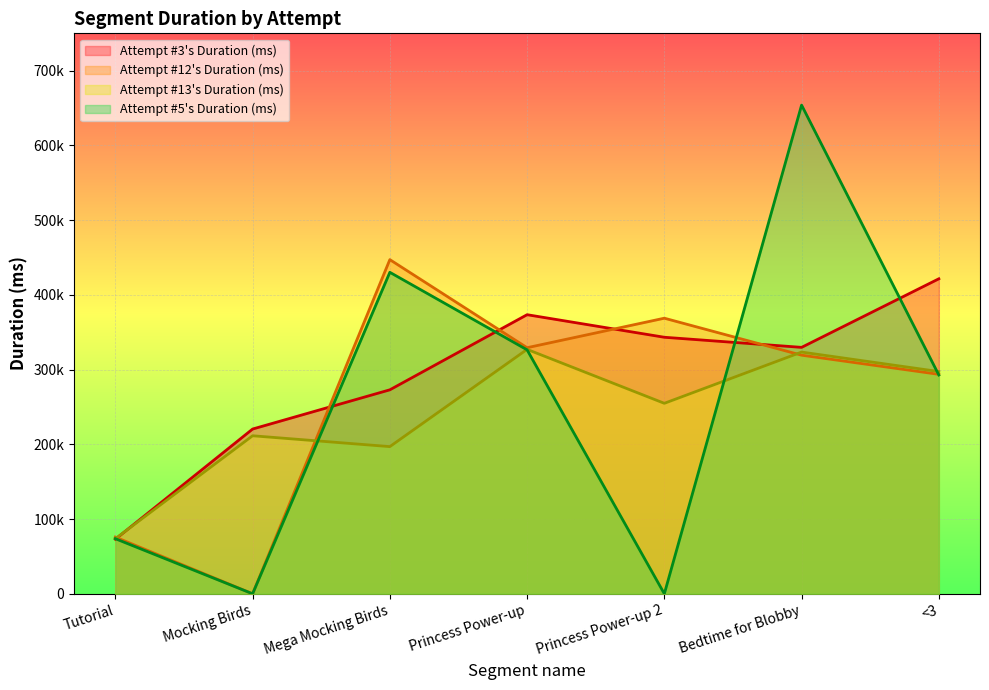

How many lines are shown in the chart?

4